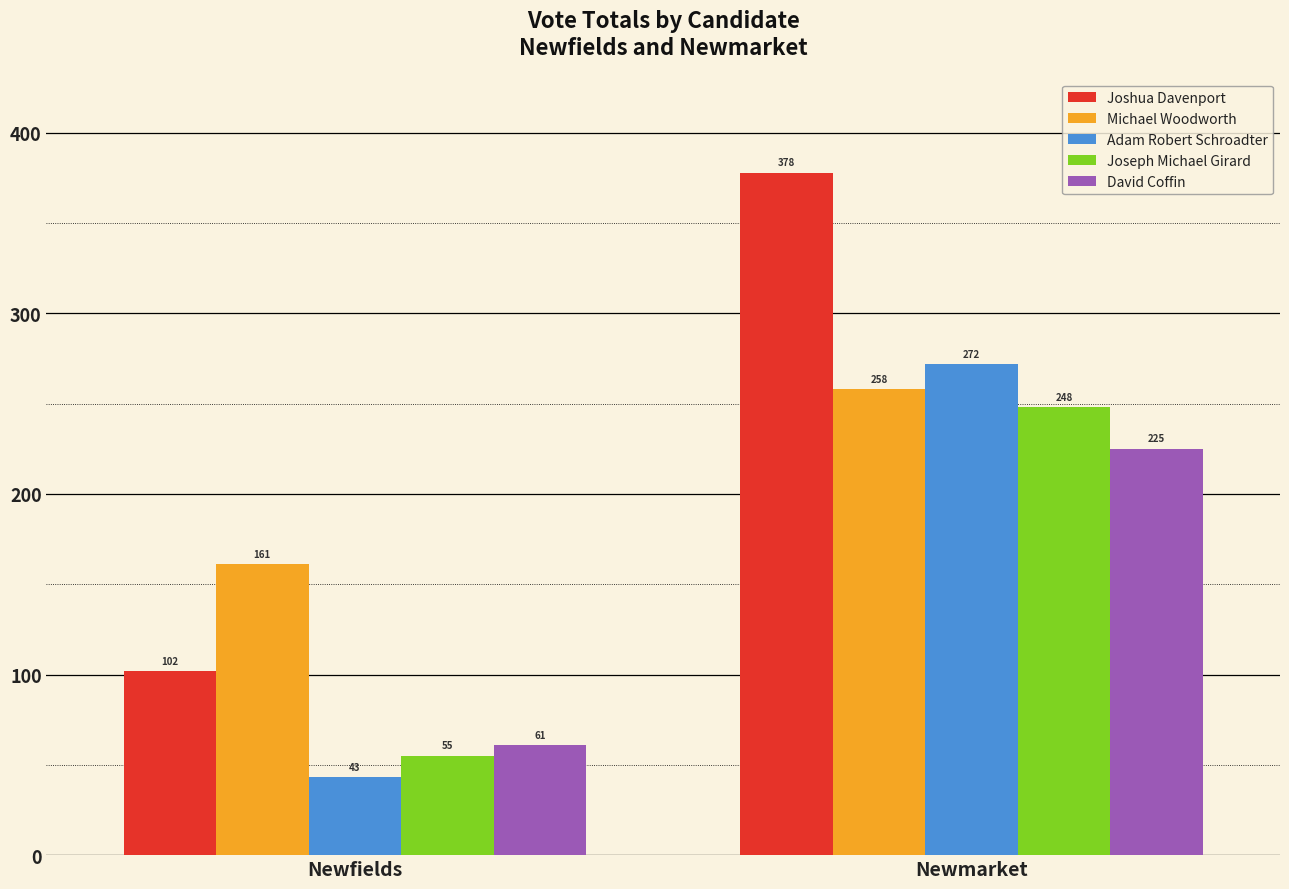

What is the difference between the highest and lowest values at Newmarket?

153